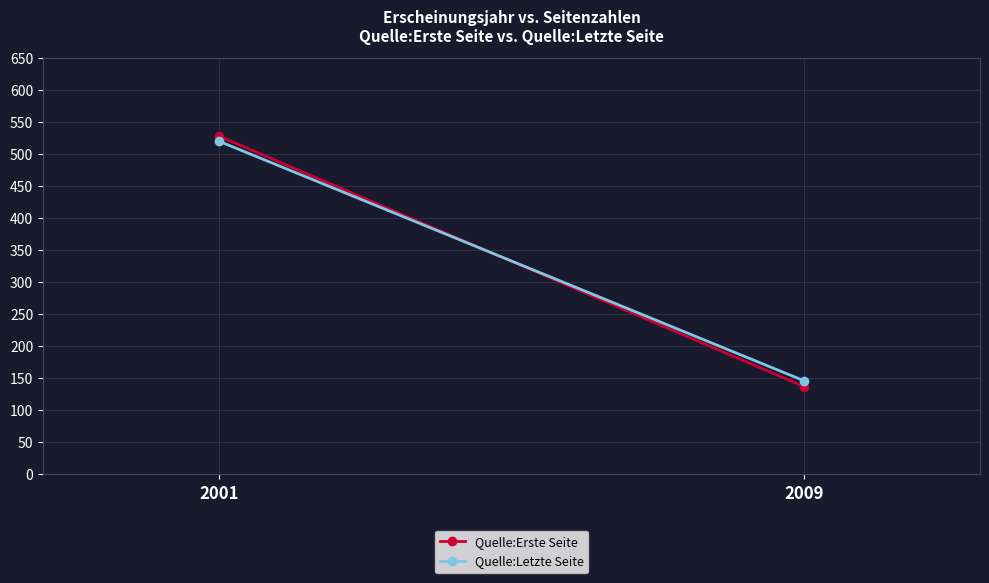

Reading right to left, transcribe all the data shown in this chart.

Quelle:Erste Seite: 137	528
Quelle:Letzte Seite: 146	520